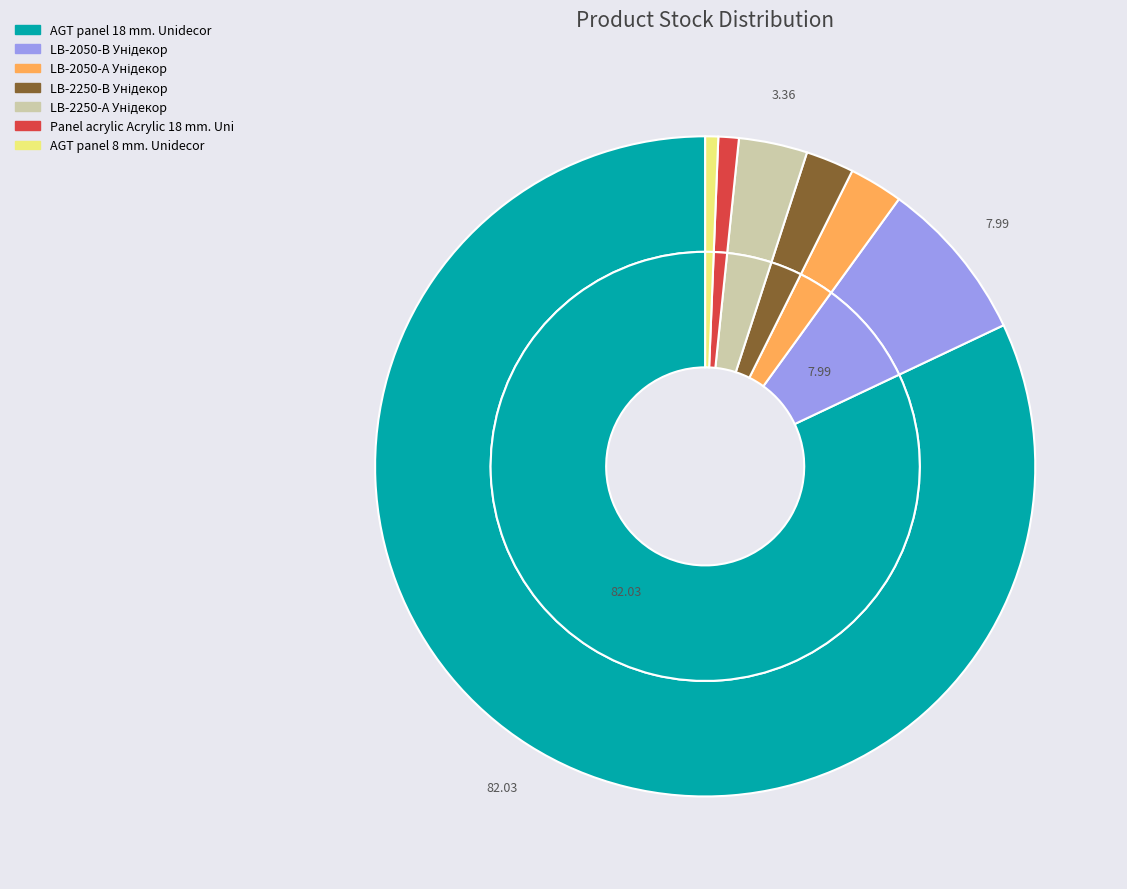

Which has a higher value, LB-2250-В Унідекор or LB-2250-А Унідекор?

LB-2250-А Унідекор